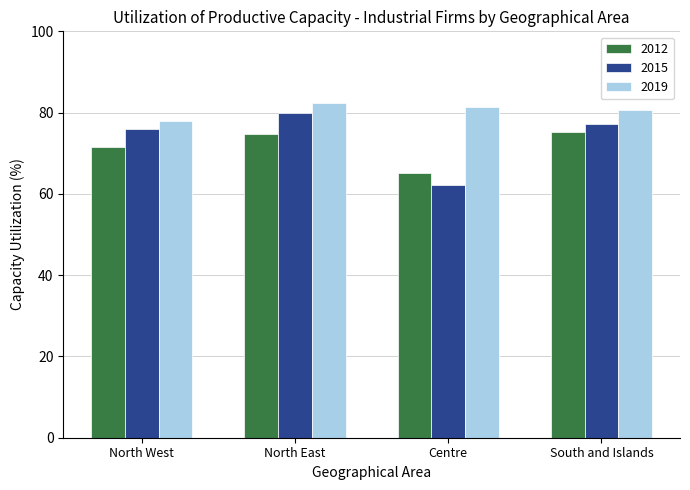

What is the total value across all series at North West?

225.4